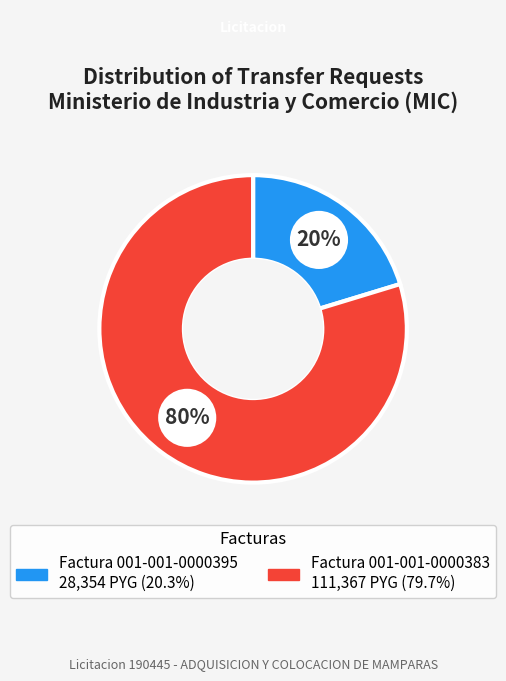

Count the number of slices in the pie.

2